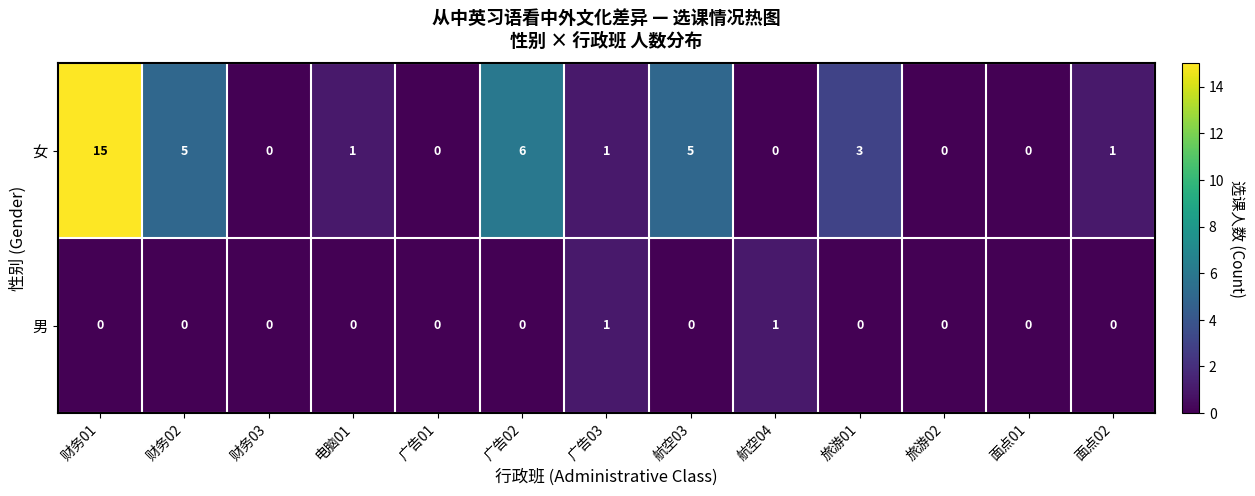

At how many categories does at least one series exceed 12?

1